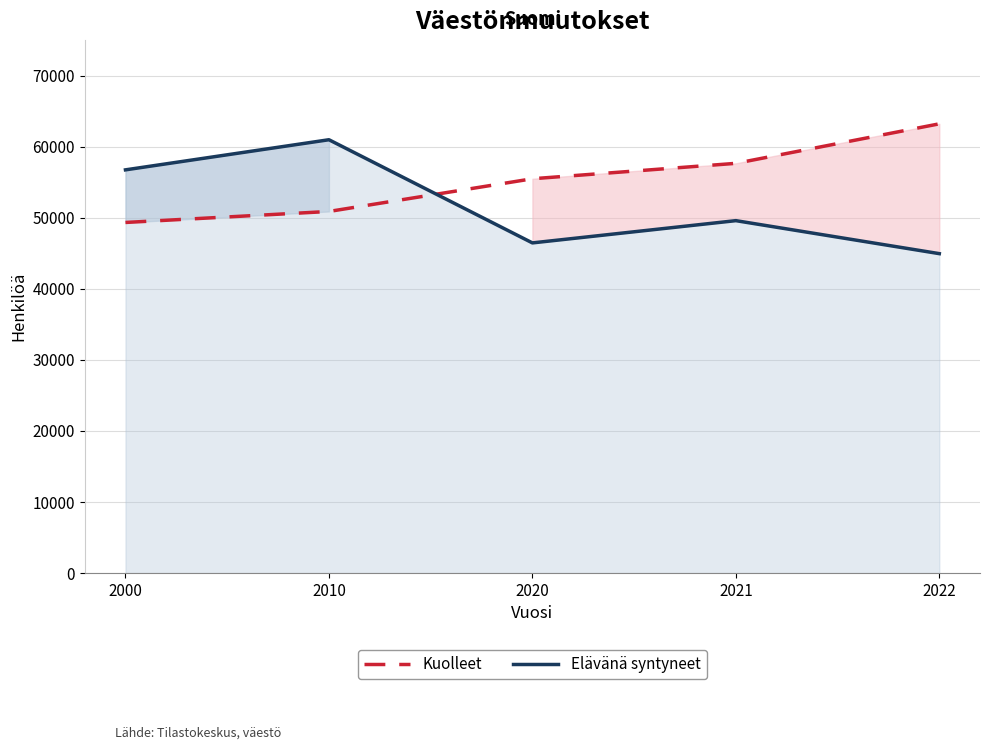

How many data points in Kuolleet are above 55488?

2